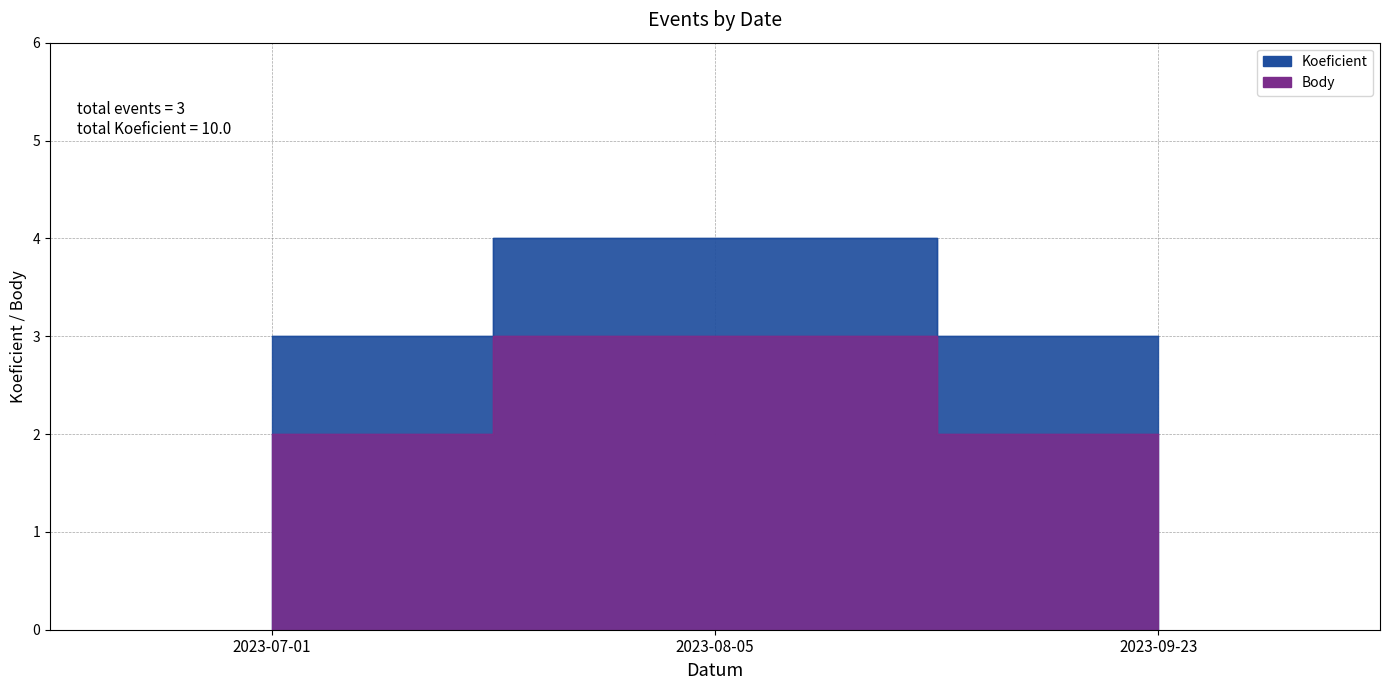

What is the total value across all series at 2023-07-01?

5